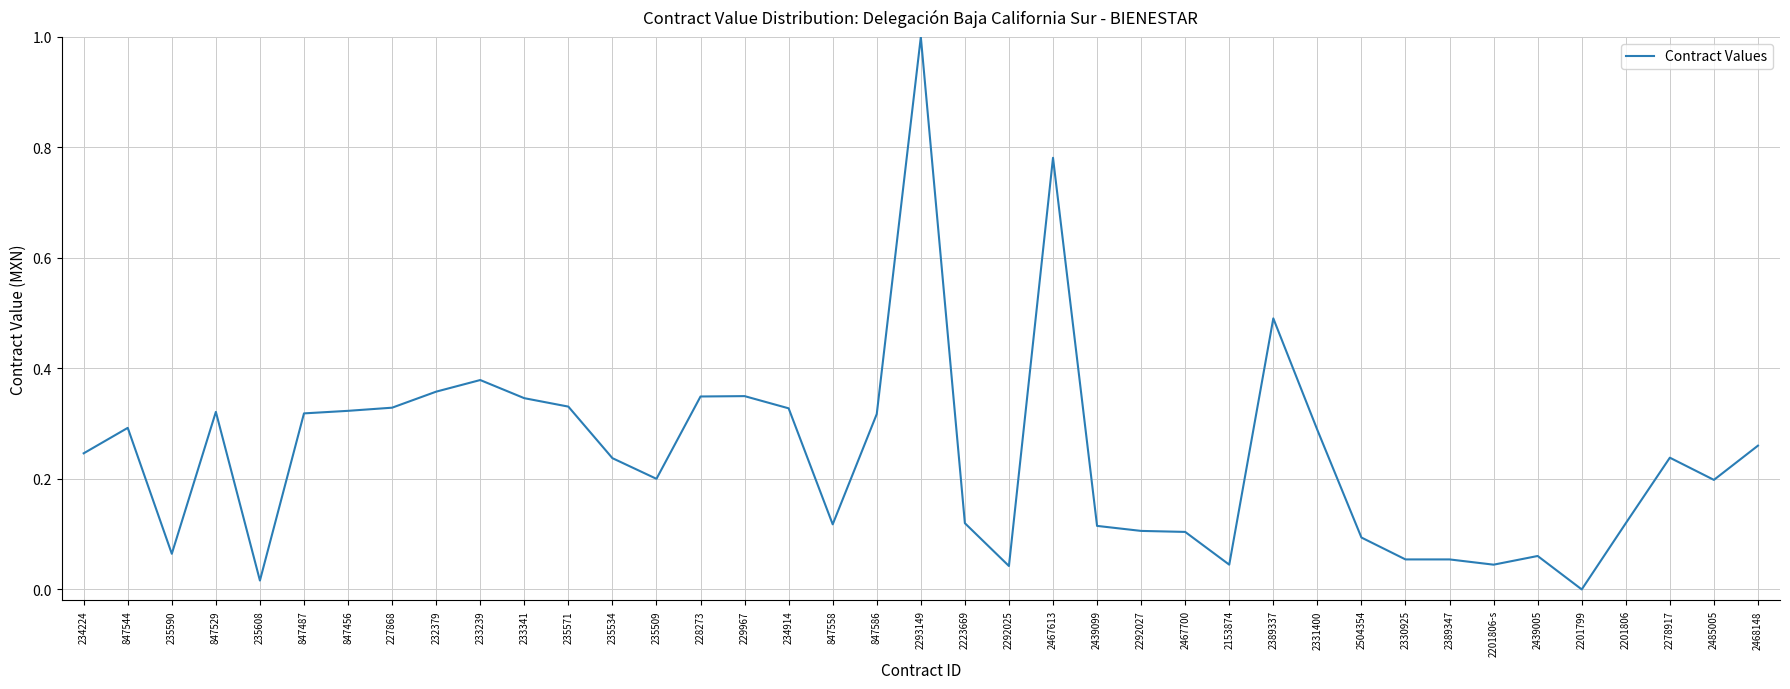

Which has a higher value, 847544 or 235608?

847544